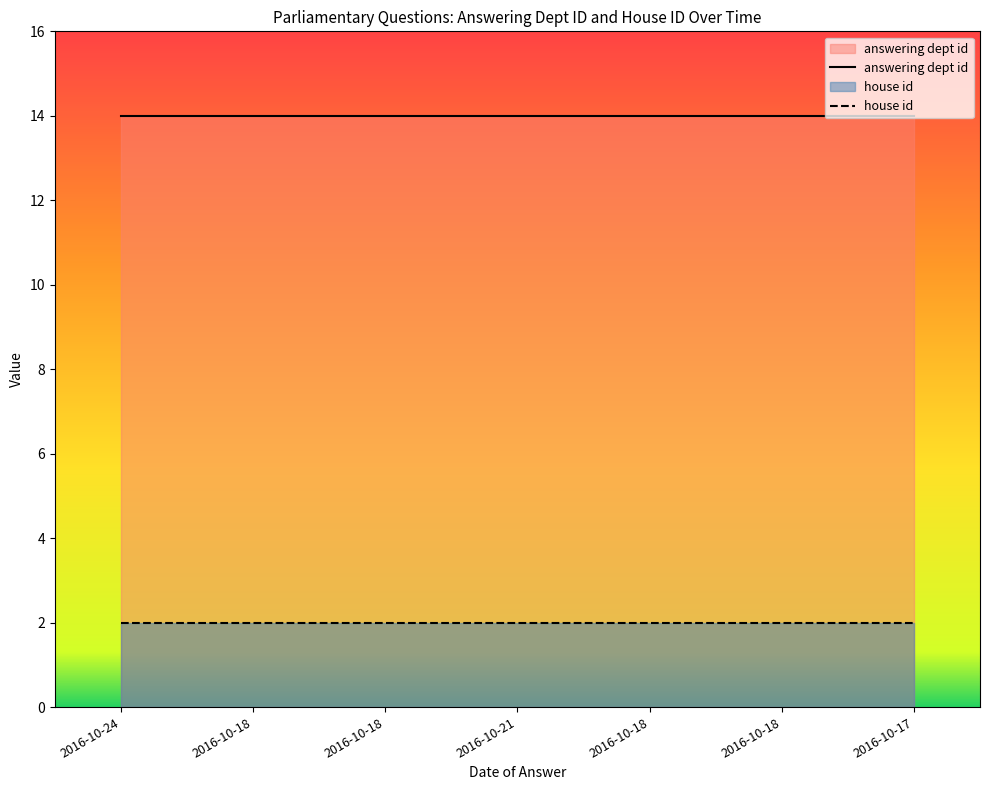

True or false: house id and answering dept id cross at least once.

False